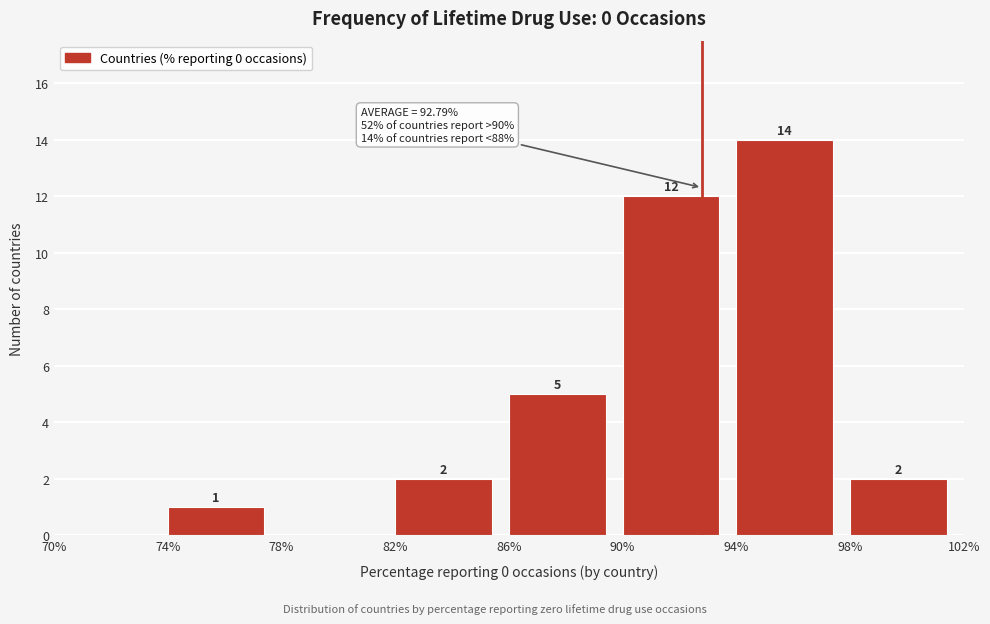

Which range on the x-axis has the tallest bar?

94% to 98%